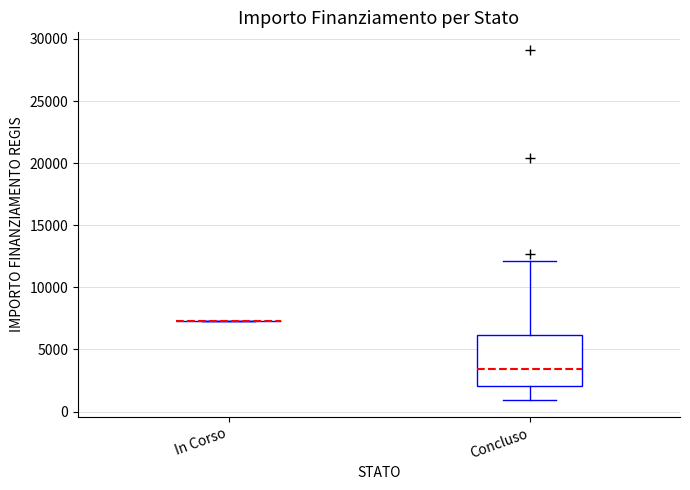

Reading left to right, transcribe this box plot: for each box, give where its median line is, the range the box spans, and where its two whiskers end, as read against the y-axis. The values are not printed on the chart, so give them approximately, as read against the axis.

In Corso: box collapsed to a line at 7500, whiskers 7500 to 7500
Concluso: median 3500, box 2000 to 6000, whiskers 1000 to 12000